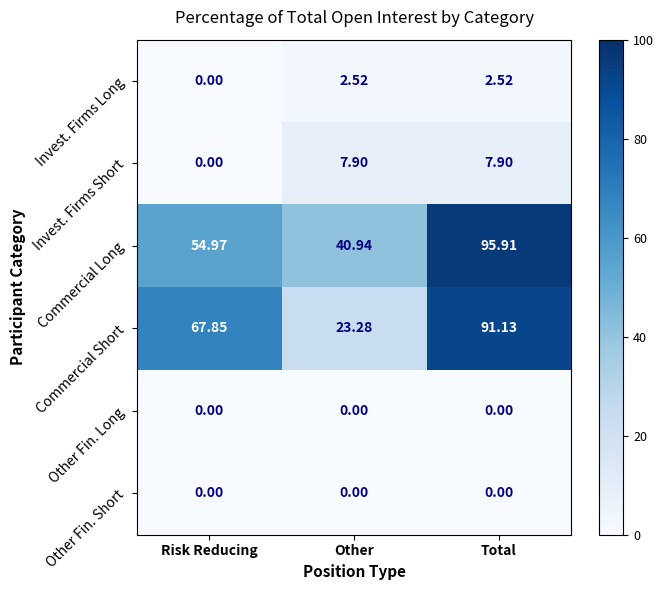

At which category is the sum across all series the highest?

Total